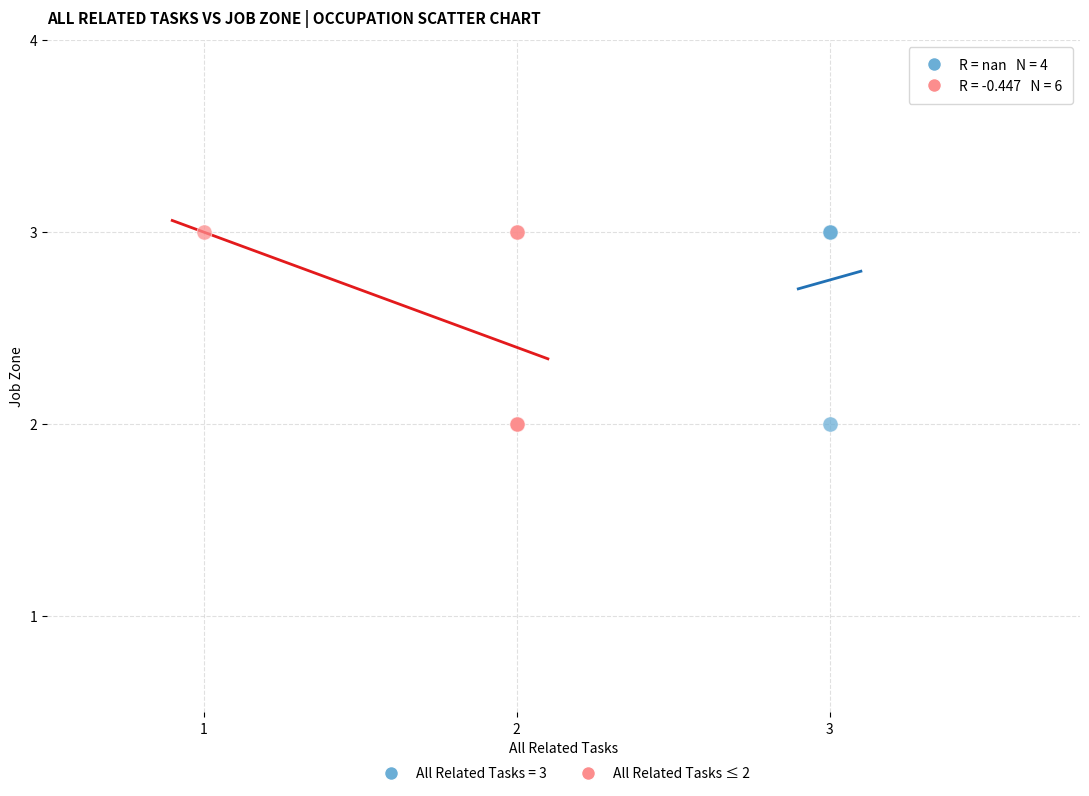

What are all the series names shown in the legend?

All Related Tasks = 3, All Related Tasks ≤ 2